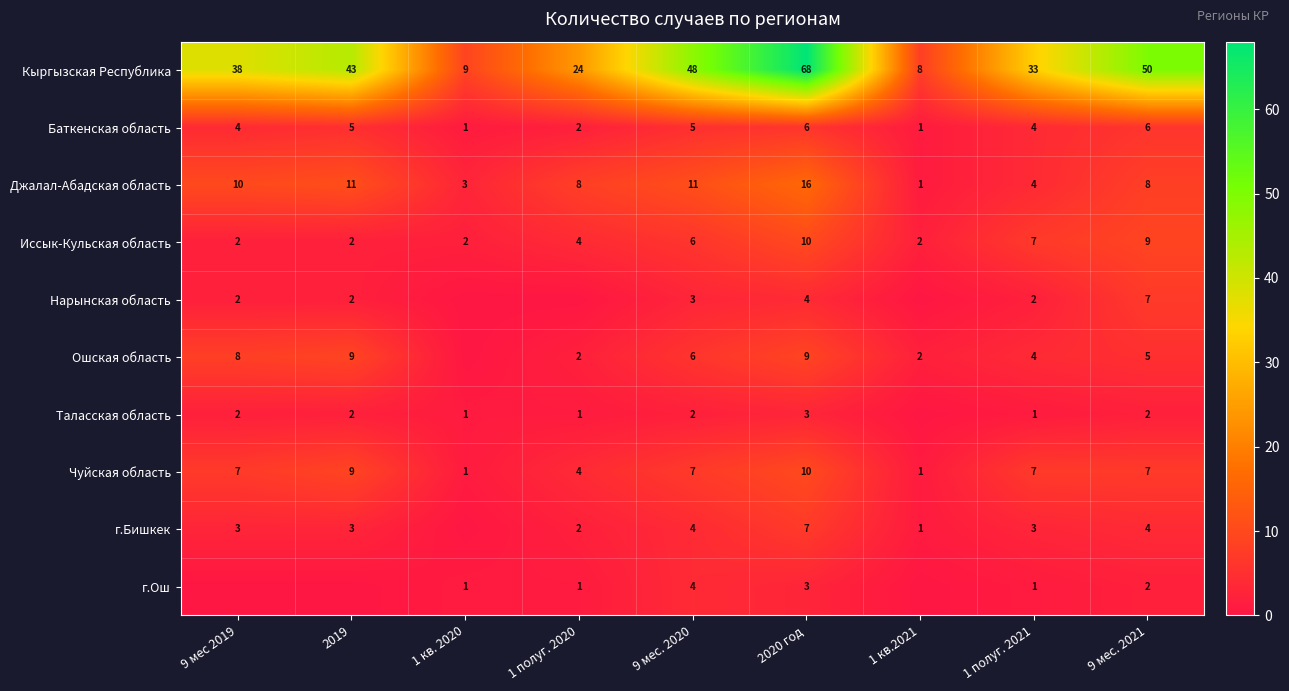

What is the spread (max minus min) of values at 1 кв. 2020?

9